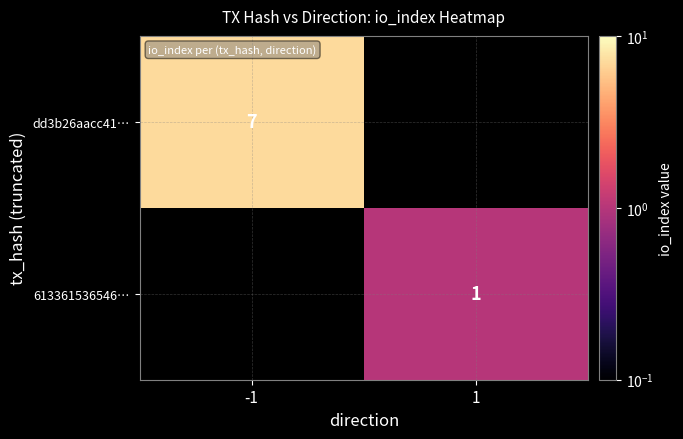

The dd3b26aacc41… series shows 7 at -1. True or false?

True